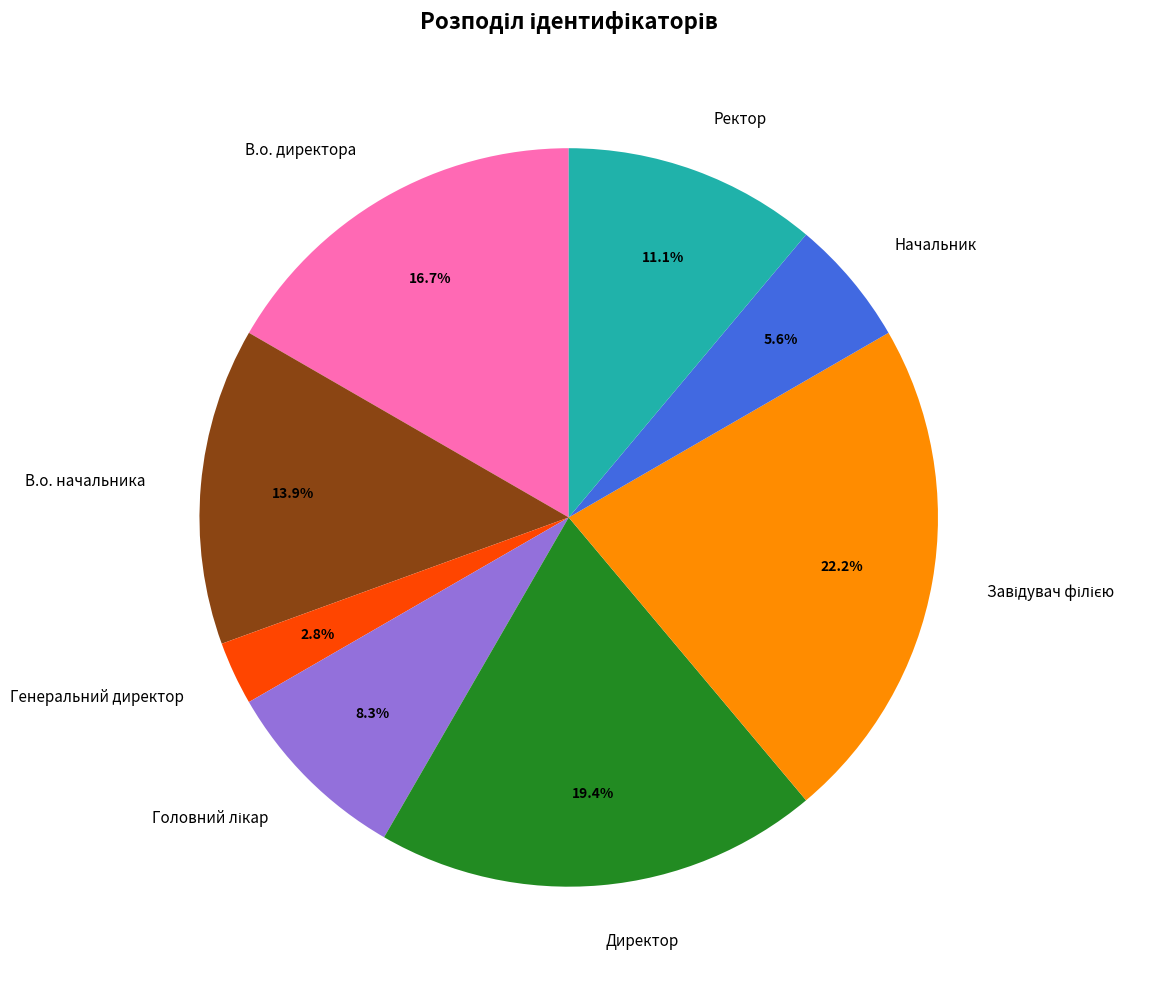

To the nearest percent, what is the difference between the largest and smallest slice percentages?

19%